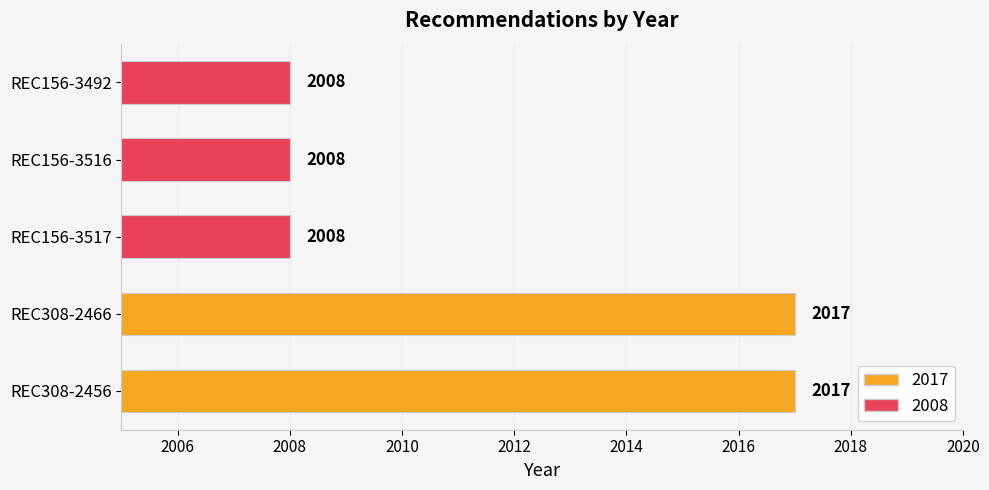

What is the sum of all values?

10058